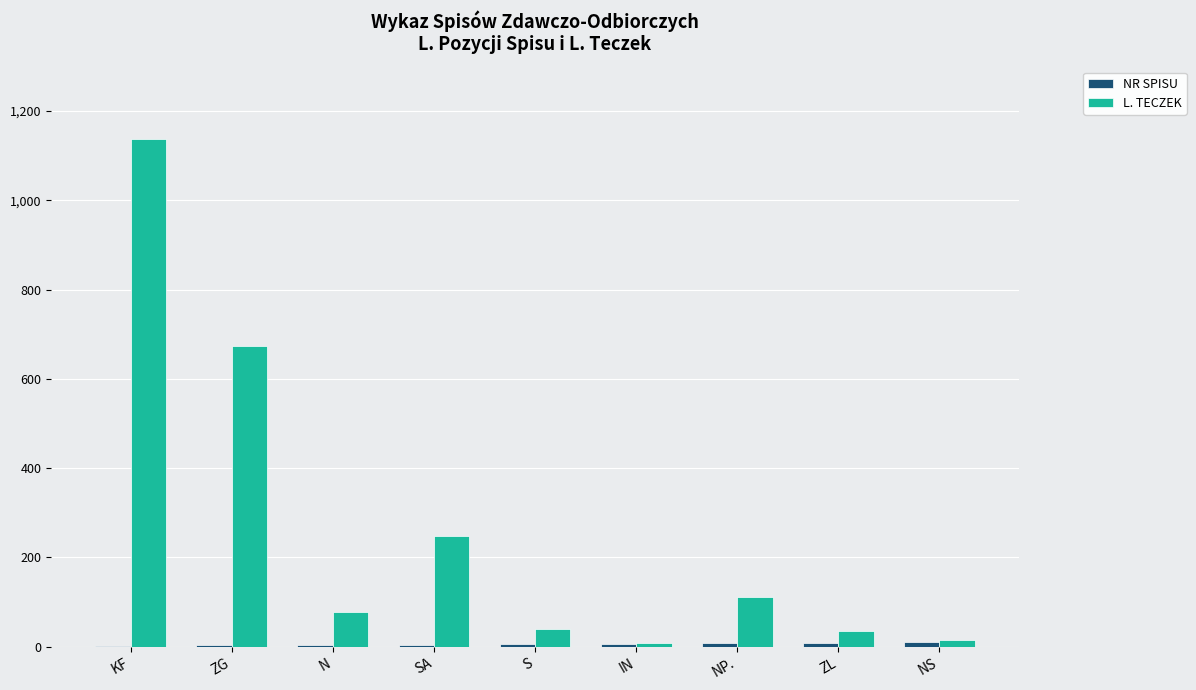

How many series are shown in this chart?

2